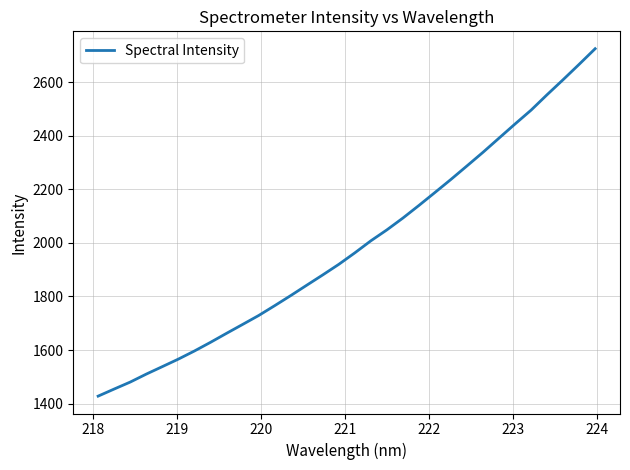

What is the greatest value displayed?

2725.3